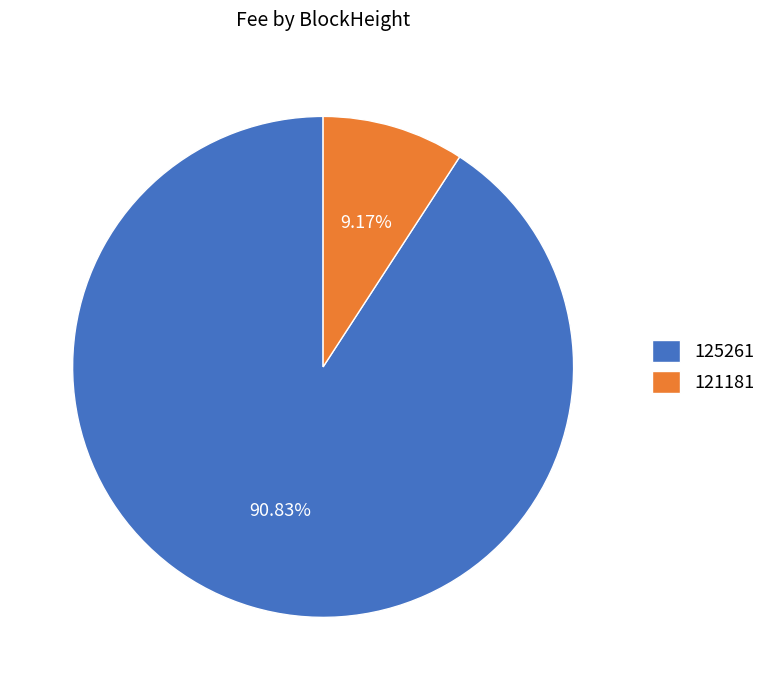

What is the smallest slice in the pie chart?

121181